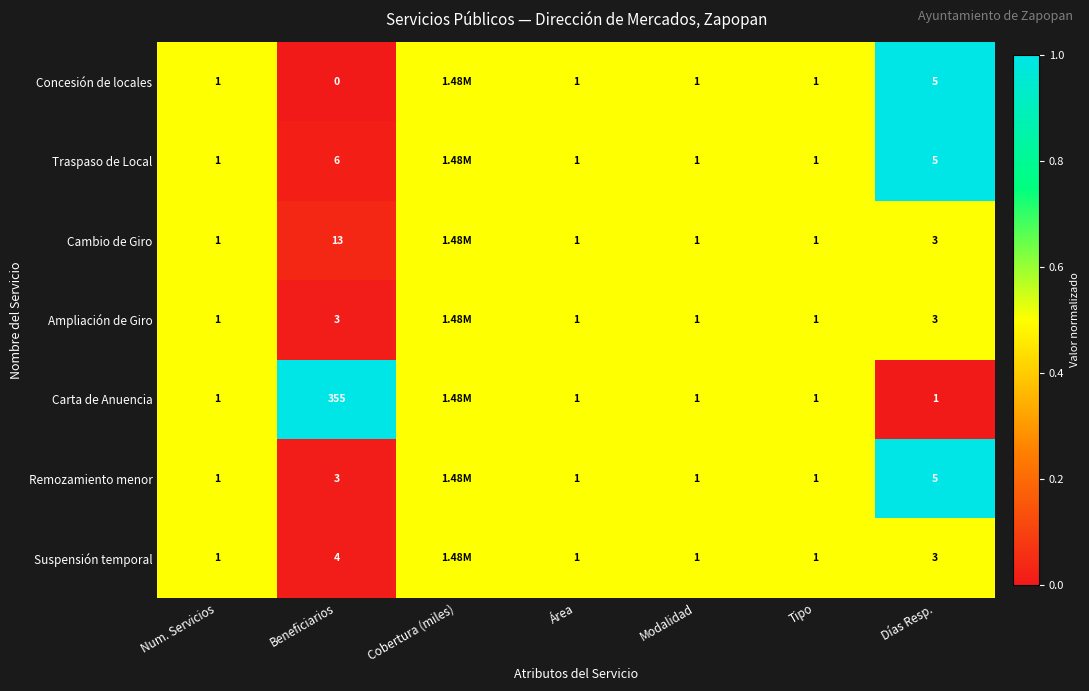

What is the sum of the Carta de Anuencia values at Tipo and Num. Servicios?

2.0